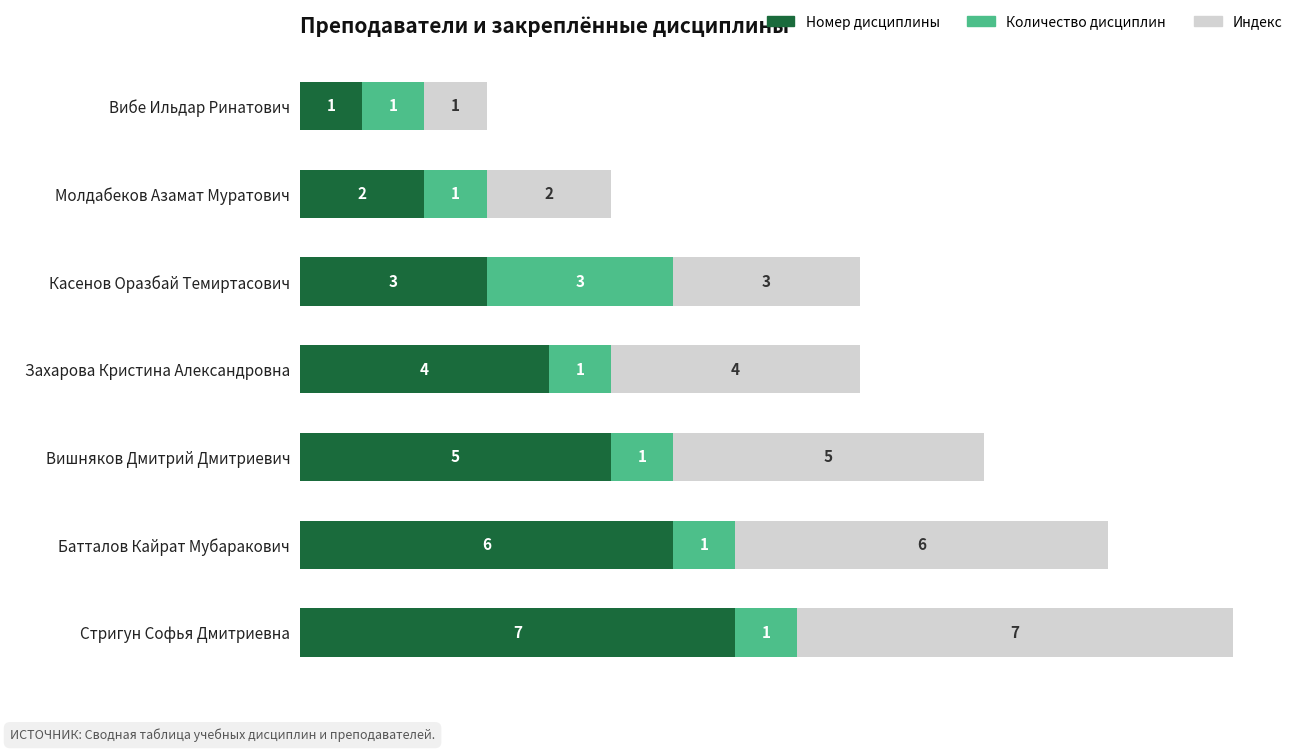

The Номер дисциплины series shows 5 at Касенов Оразбай Темиртасович. True or false?

False